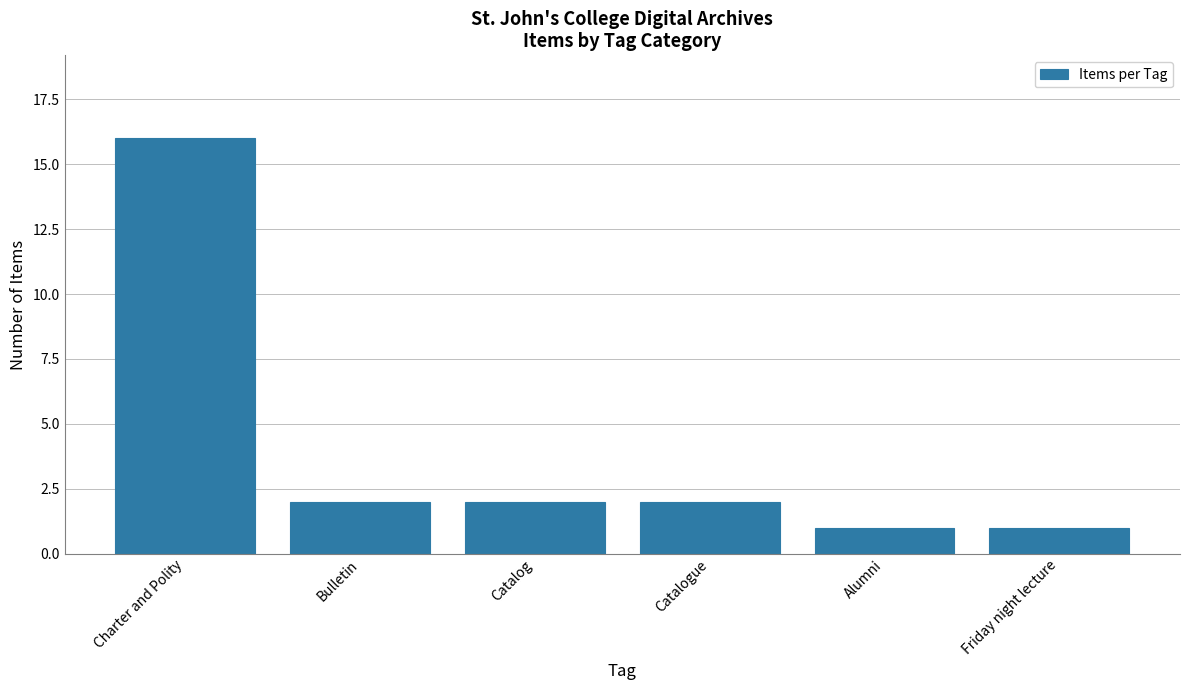

Which has a higher value, Charter and Polity or Catalog?

Charter and Polity